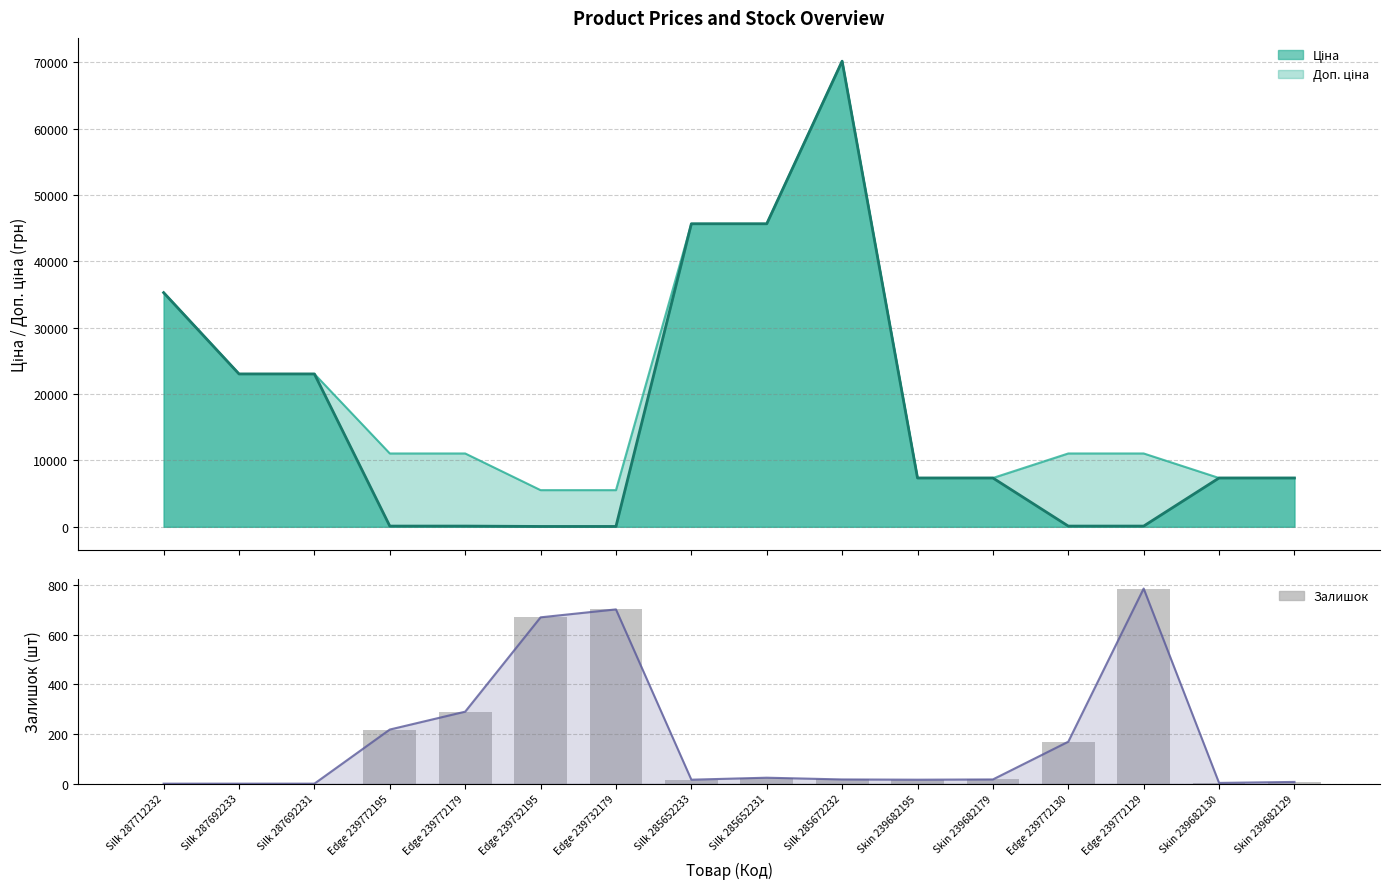

At which label is the value closest to 393?

Edge 239772179